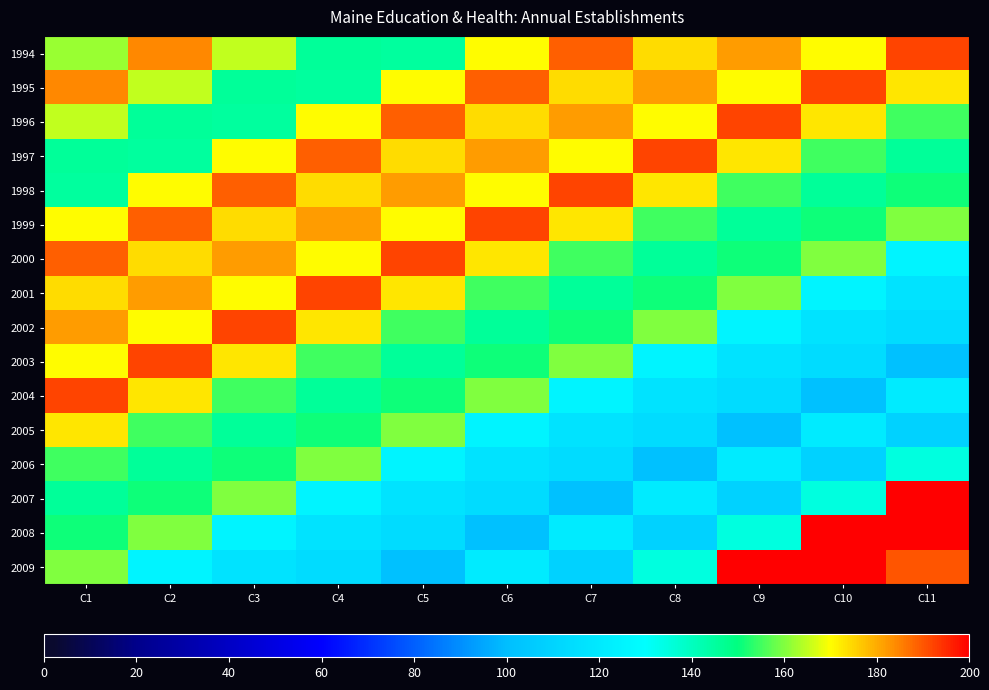

What is the smallest value displayed?

101